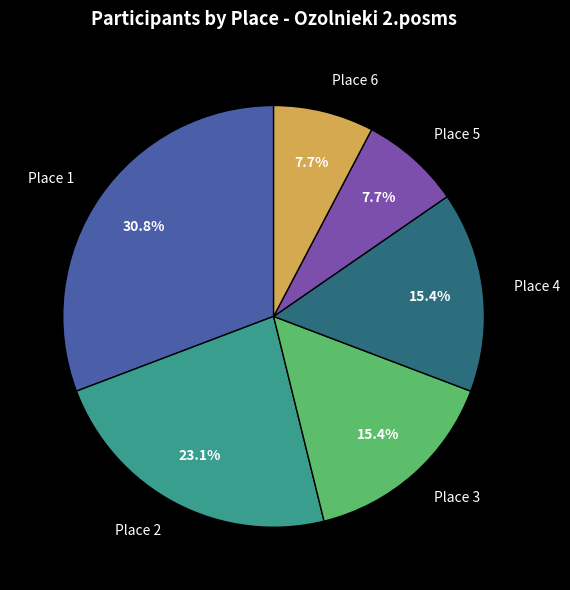

Is the sum of Place 3 and Place 1 greater than half?

No